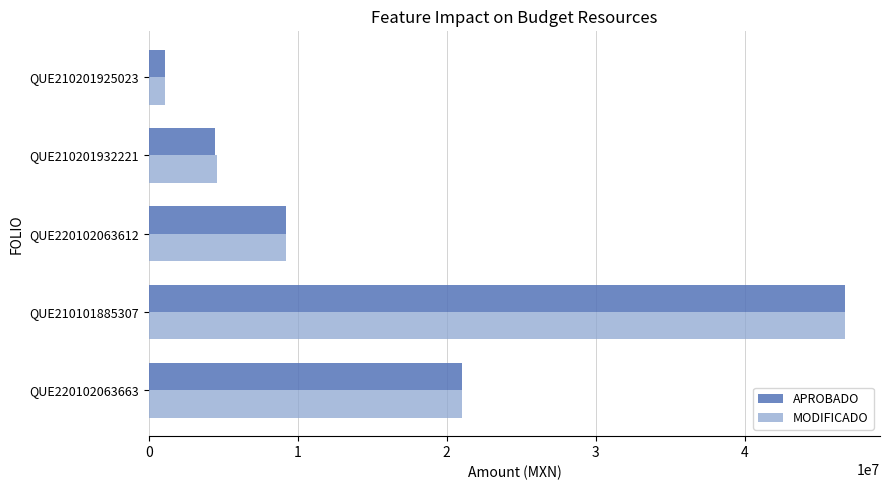

What is the difference between the maximum and minimum values in the APROBADO series?

45693528.3